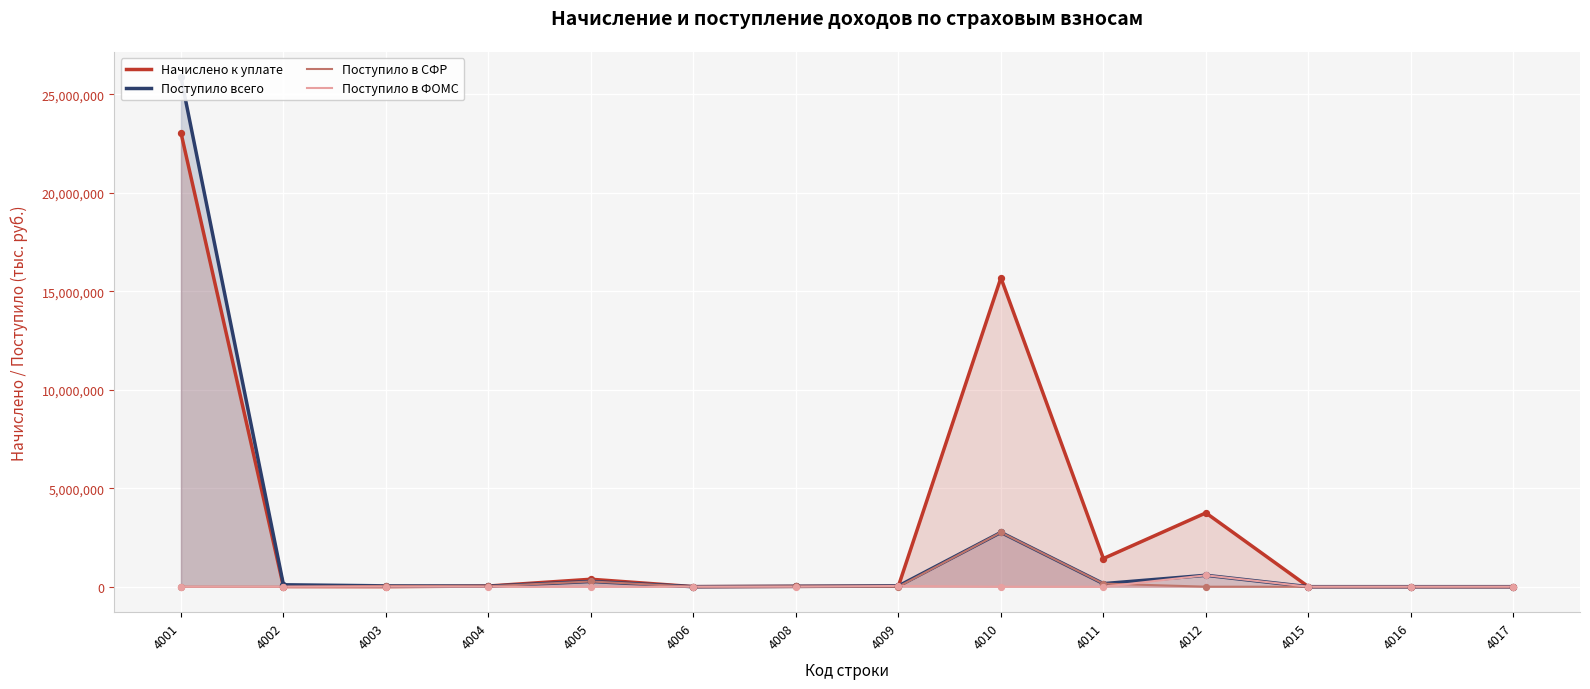

Which series has the largest total across all categories?

Начислено к уплате